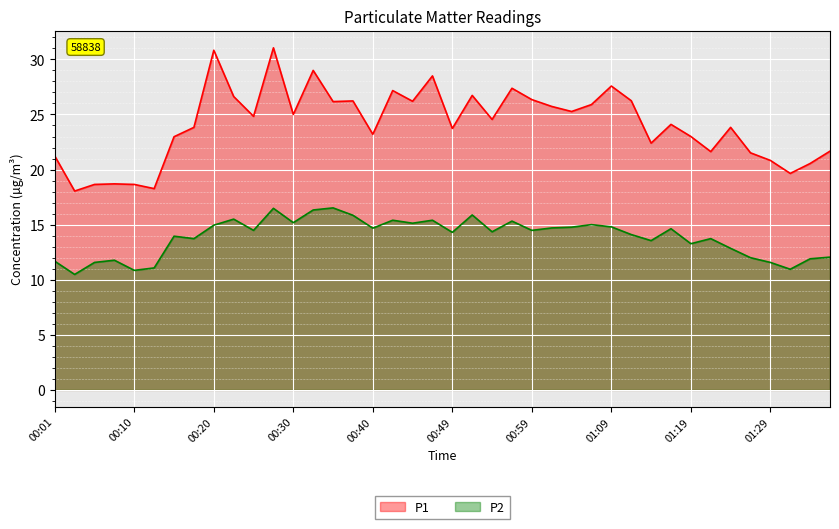

What are all the series names shown in the legend?

P1, P2